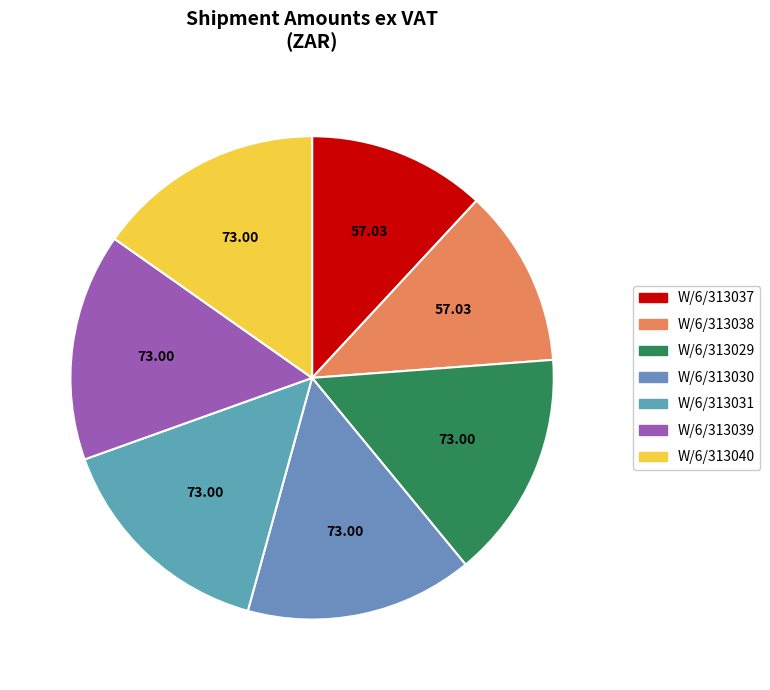

Is the sum of W/6/313037 and W/6/313030 greater than half?

No